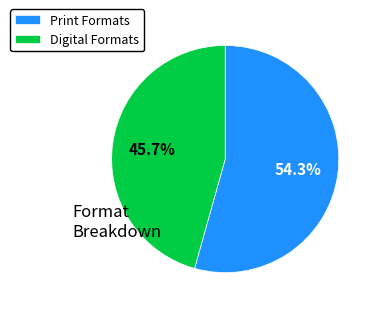

To the nearest percent, what is the average slice percentage?

50%